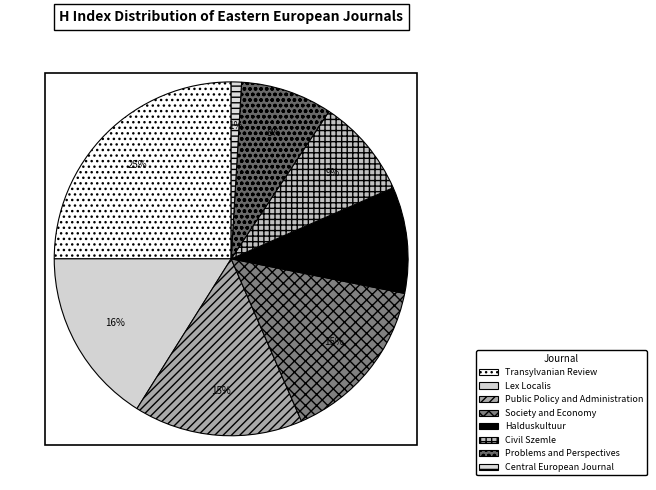

Rank the categories by value from highest to lowest.

Transylvanian Review, Lex Localis, Public Policy and Administration, Society and Economy, Halduskultuur, Civil Szemle, Problems and Perspectives, Central European Journal